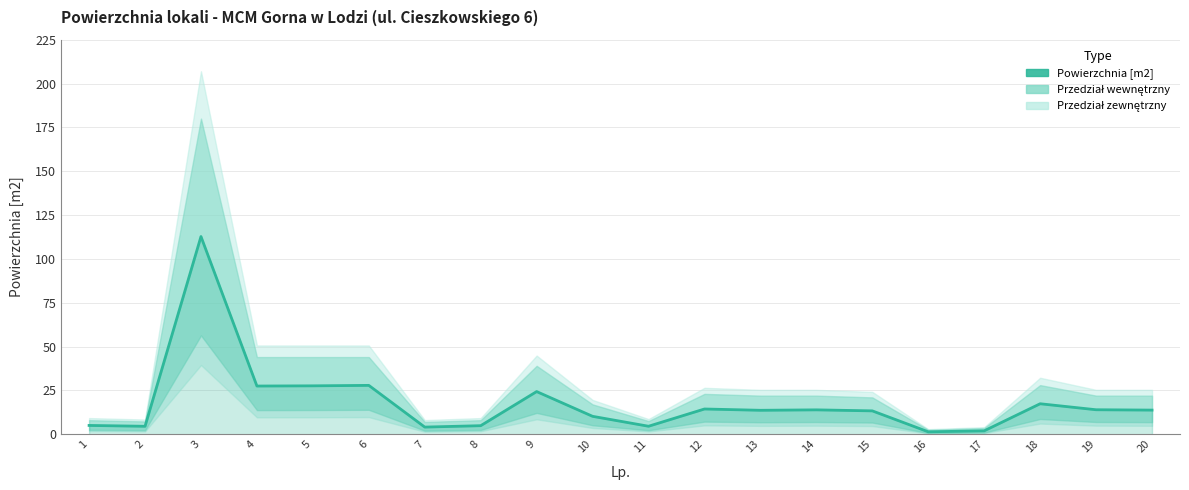

How many values are below 13?

8